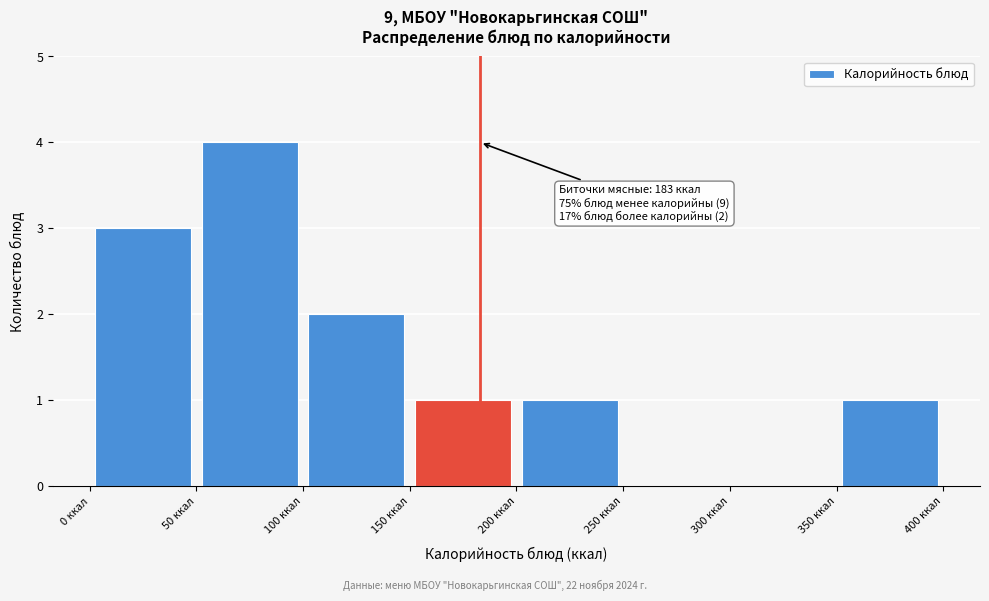

Over which range of the x-axis is the bar tallest?

50 to 100